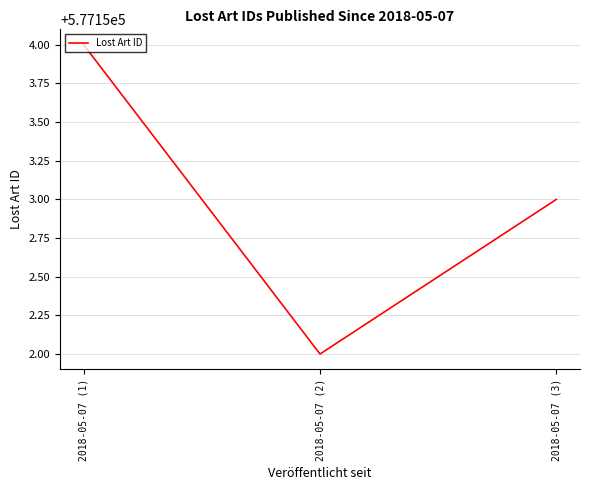

List the labels in order of value, smallest first.

2018-05-07 (2), 2018-05-07 (3), 2018-05-07 (1)